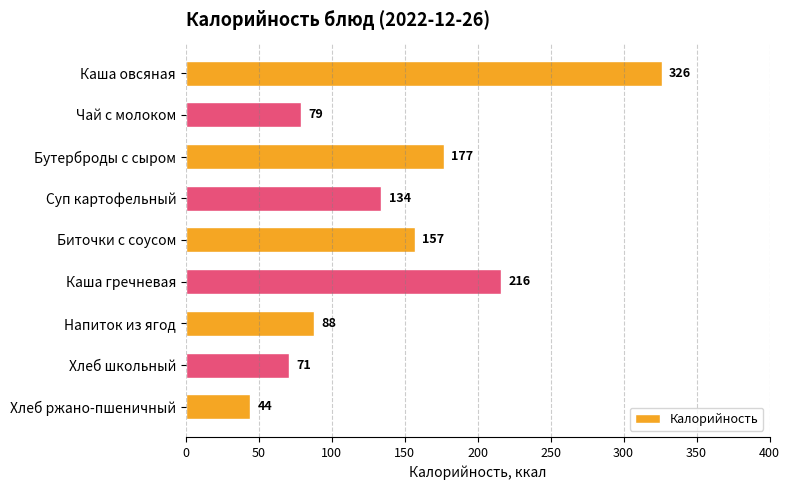

What is the greatest value displayed?

326